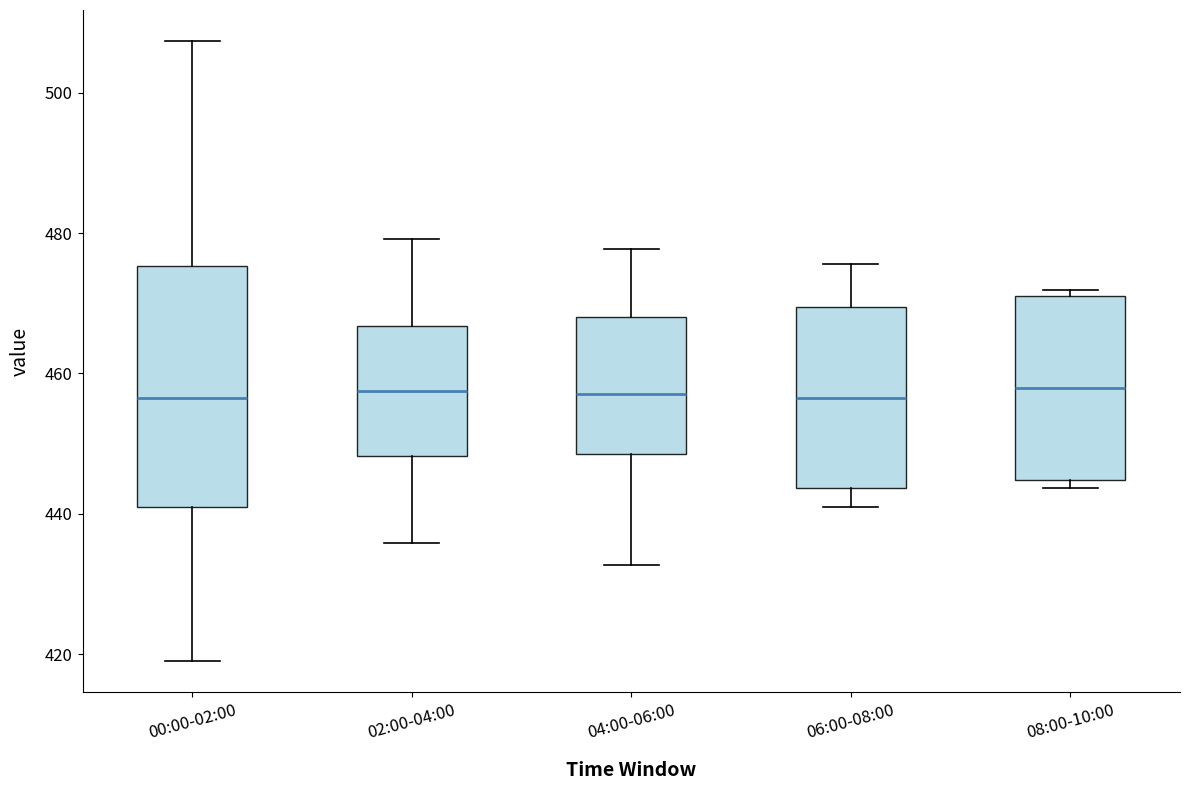

Where does the median line of the box for 06:00-08:00 sit on the y-axis? The values are not printed on the chart, so give them approximately, as read against the axis.

456